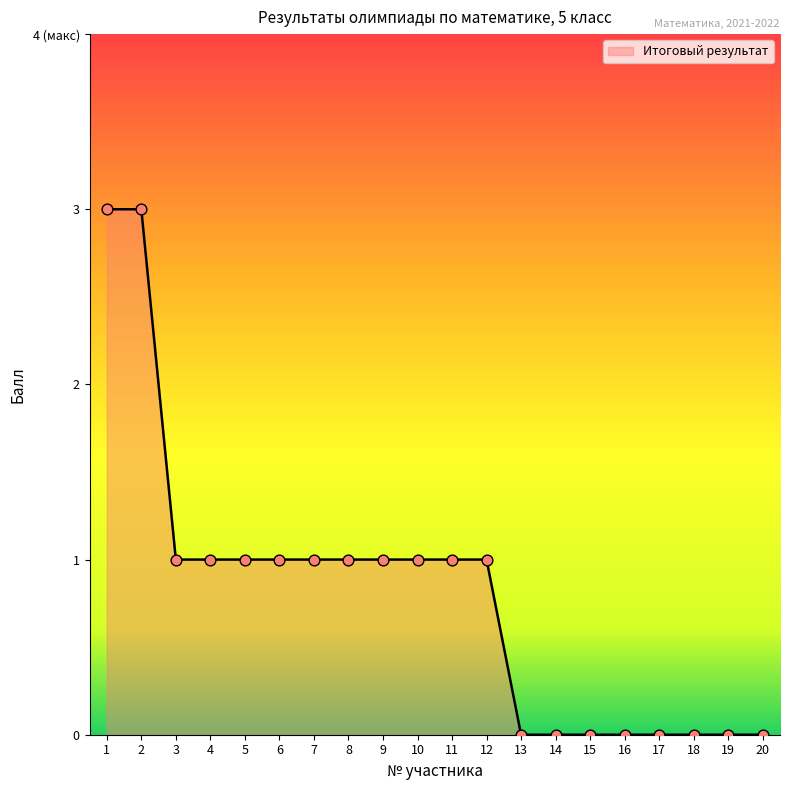

What is the change in value from 10 to 20?

-1